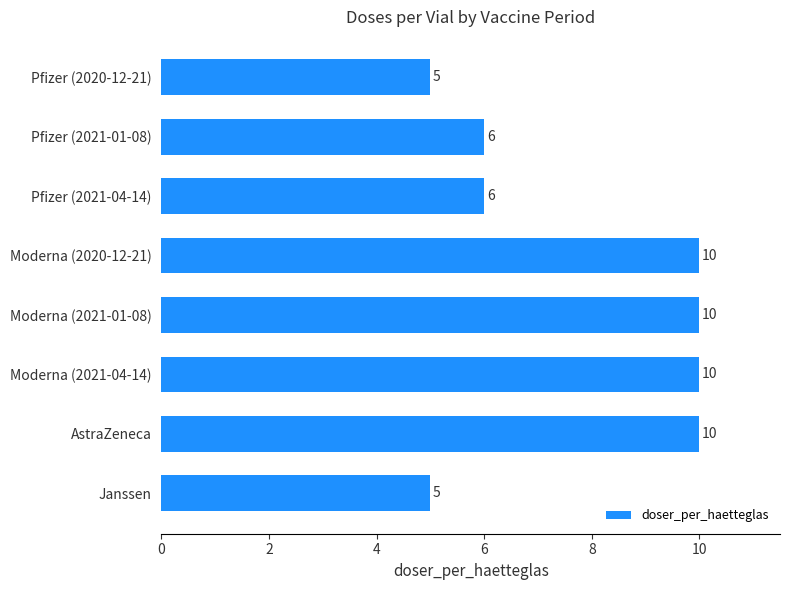

Count the values in the range 6 to 10.

6